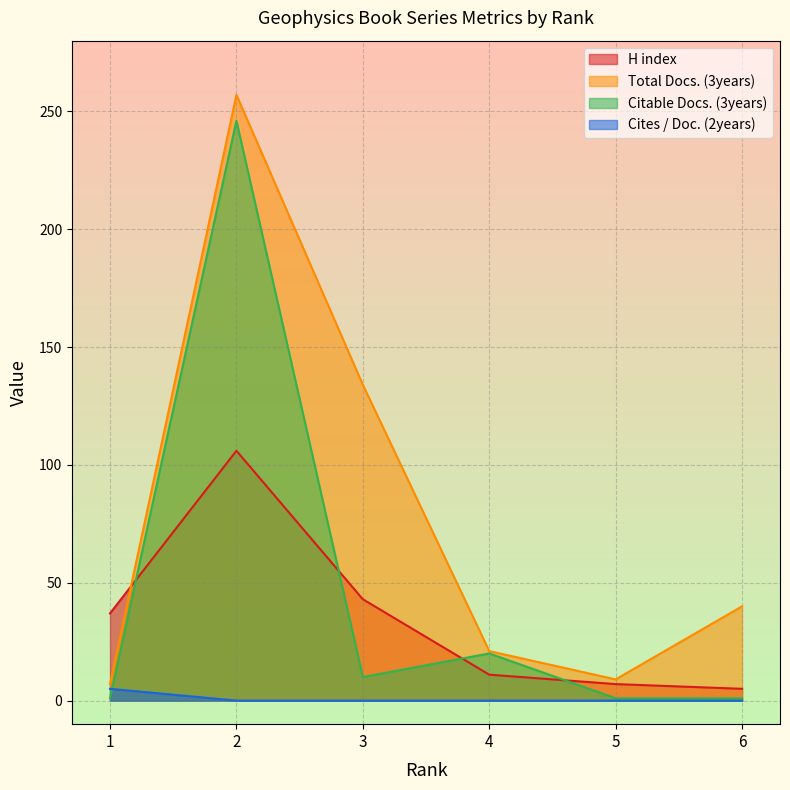

What is the lowest value of the Citable Docs. (3years) series?

1